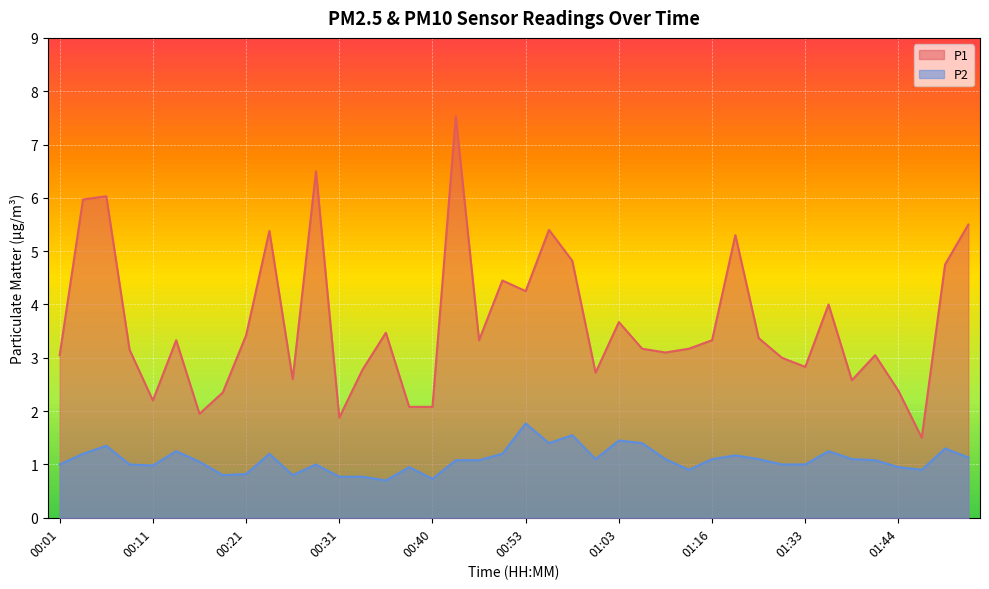

What is the difference between the maximum and minimum values in the P1 series?

6.0